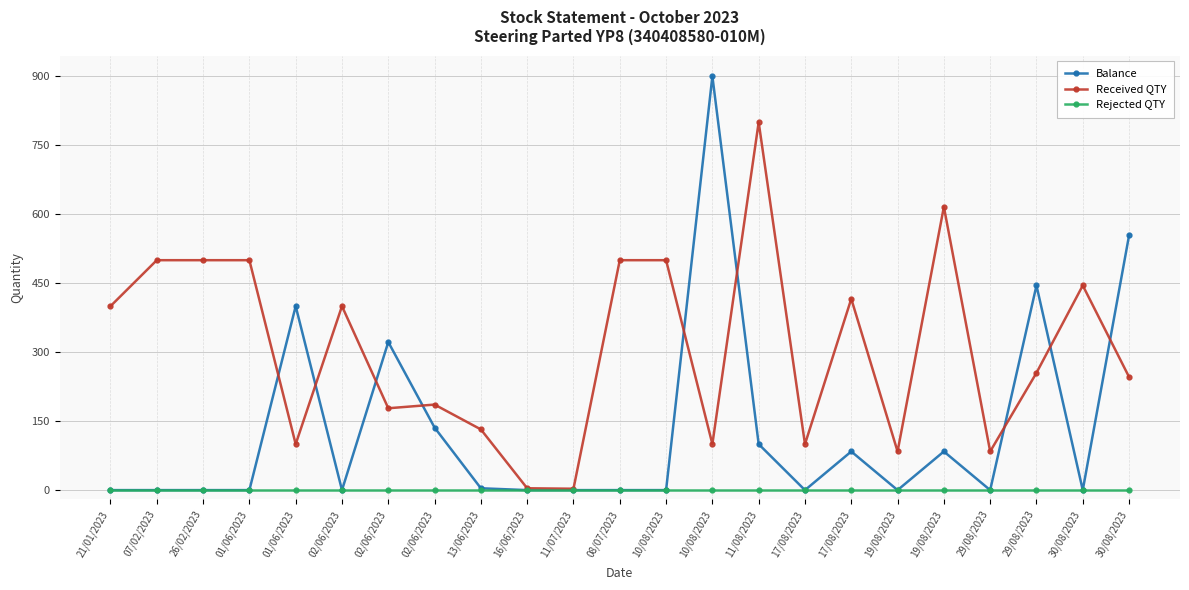

At how many categories does at least one series exceed 247?

16